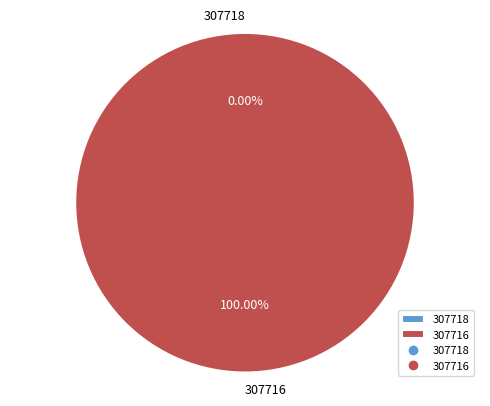

The 307718 slice represents 13% of the pie. True or false?

False